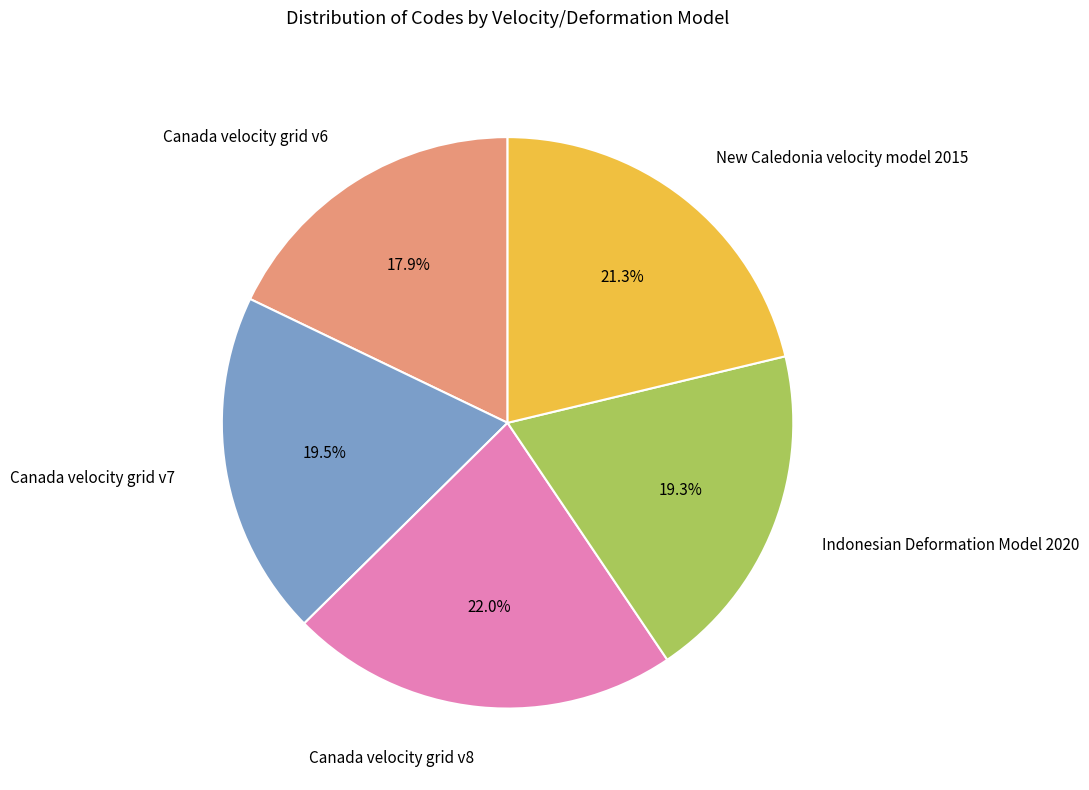

To the nearest percent, what portion does New Caledonia velocity model 2015 represent?

21%